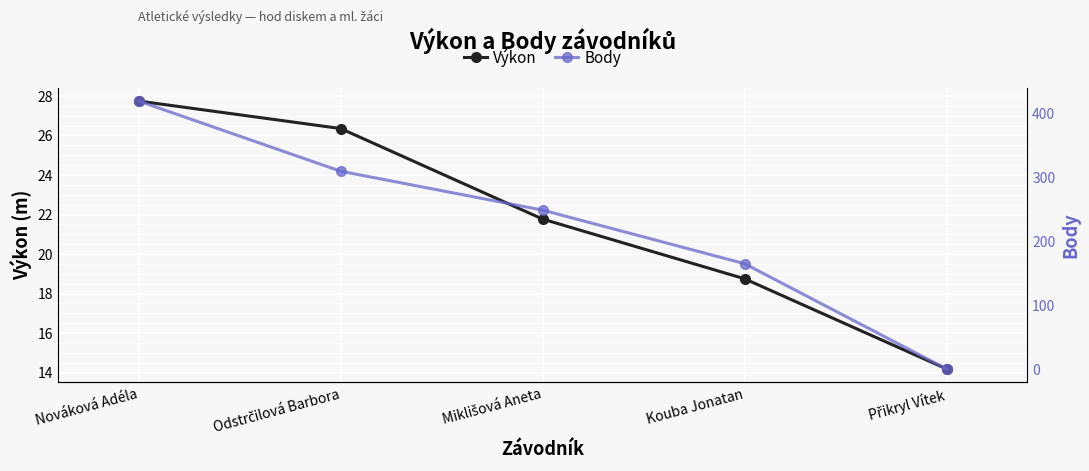

Reading left to right, what are all the values shown in this chart?

Výkon: Nováková Adéla=27.7	Odstrčilová Barbora=26.4	Miklišová Aneta=21.8	Kouba Jonatan=18.8	Přikryl Vítek=14.2
Body: Nováková Adéla=420.0	Odstrčilová Barbora=310.0	Miklišová Aneta=249.0	Kouba Jonatan=165.0	Přikryl Vítek=0.0